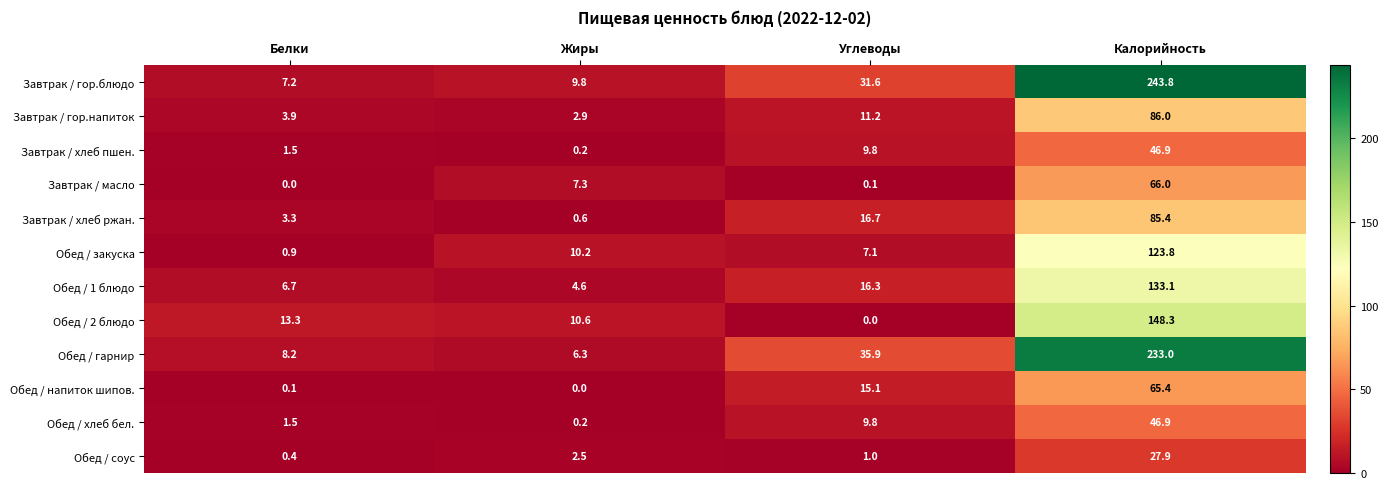

At which category is the sum across all series the highest?

Калорийность